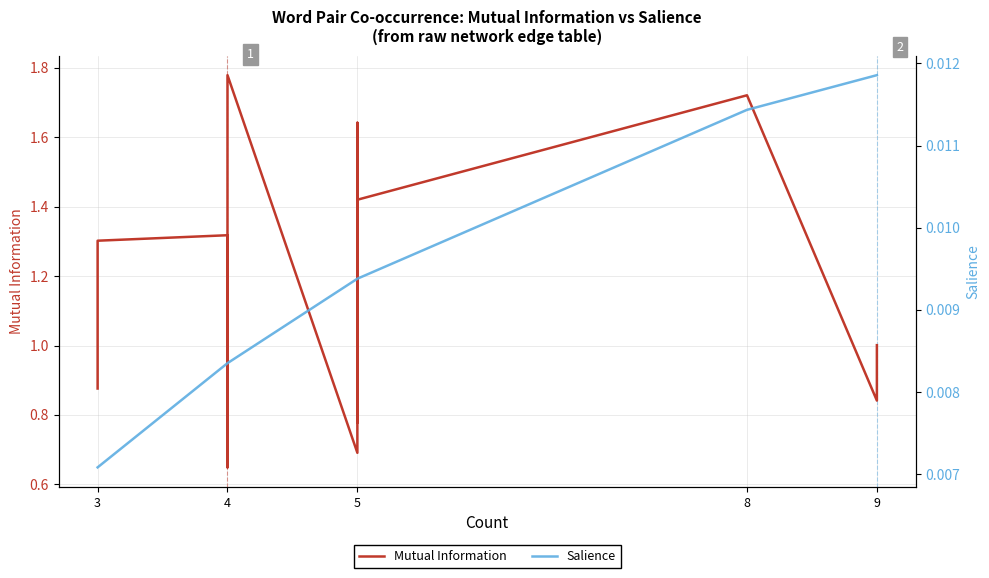

Count the number of categories in the chart.

20